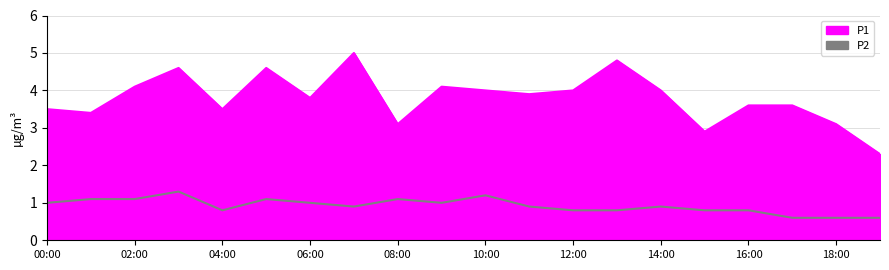

Reading right to left, transcribe all the data shown in this chart.

P1: 19:00=2.3	18:00=3.1	17:00=3.6	16:00=3.6	15:00=2.9	14:00=4.0	13:00=4.8	12:00=4.0	11:00=3.9	10:00=4.0	09:00=4.1	08:00=3.1	07:00=5.0	06:00=3.8	05:00=4.6	04:00=3.5	03:00=4.6	02:00=4.1	01:00=3.4	00:00=3.5
P2: 19:00=0.6	18:00=0.6	17:00=0.6	16:00=0.8	15:00=0.8	14:00=0.9	13:00=0.8	12:00=0.8	11:00=0.9	10:00=1.2	09:00=1.0	08:00=1.1	07:00=0.9	06:00=1.0	05:00=1.1	04:00=0.8	03:00=1.3	02:00=1.1	01:00=1.1	00:00=1.0